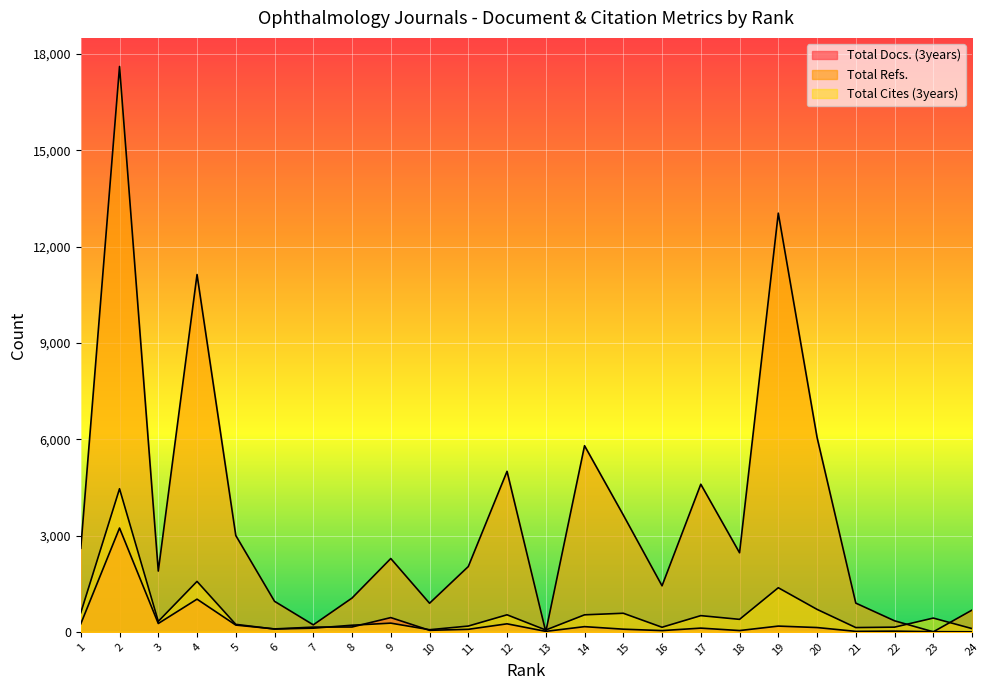

Reading right to left, what are all the values shown in this chart?

Total Docs. (3years): 0	4	21	14	133	178	39	115	38	82	161	14	249	78	47	443	150	146	90	210	1017	259	3232	248
Total Refs.: 677	0	343	894	6058	13041	2462	4597	1433	3639	5797	0	4999	2033	890	2283	1052	217	950	3000	11129	1892	17609	2603
Total Cites (3years): 100	428	145	132	699	1373	388	504	142	578	529	56	530	179	65	270	205	113	86	232	1570	325	4456	593